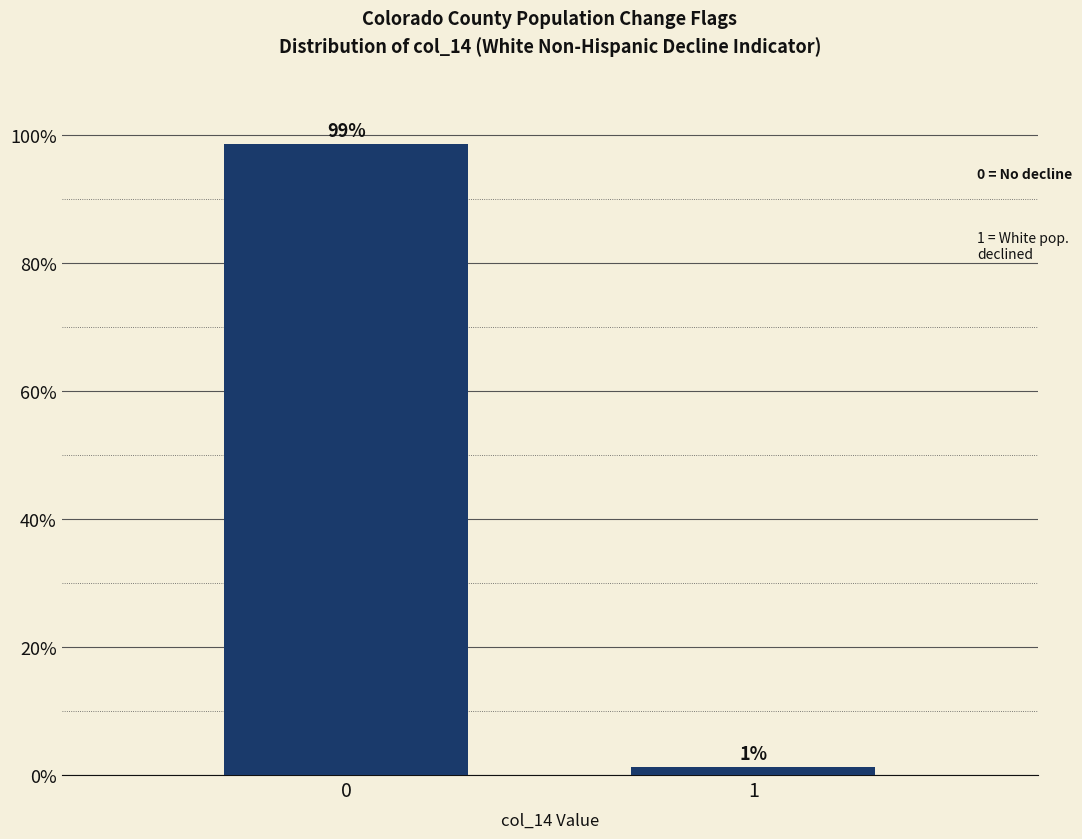

What is the sum of the values at 0 and 1?

100.0